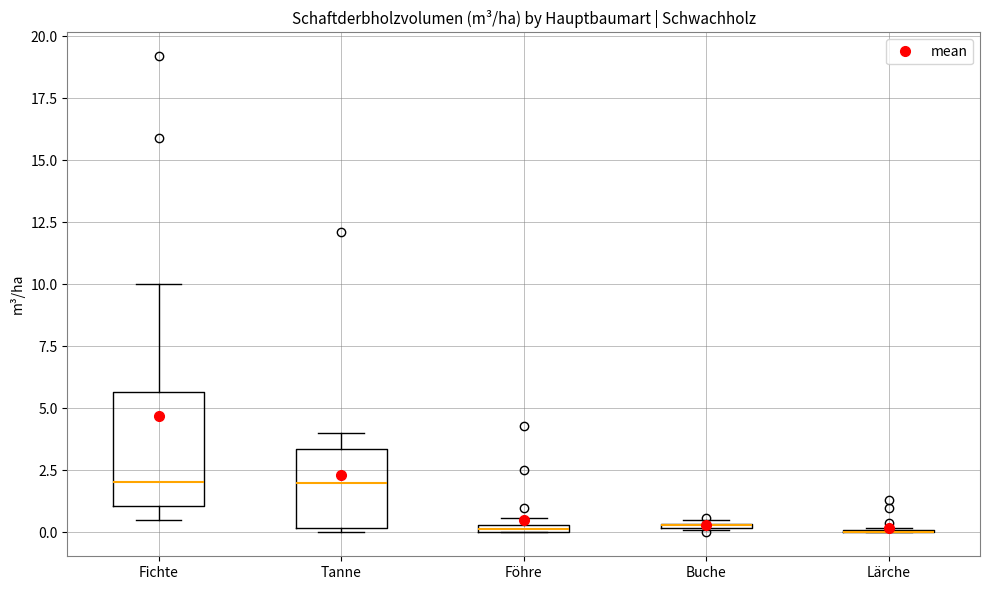

Which box is the tallest, from its lower edge to its upper edge?

Fichte